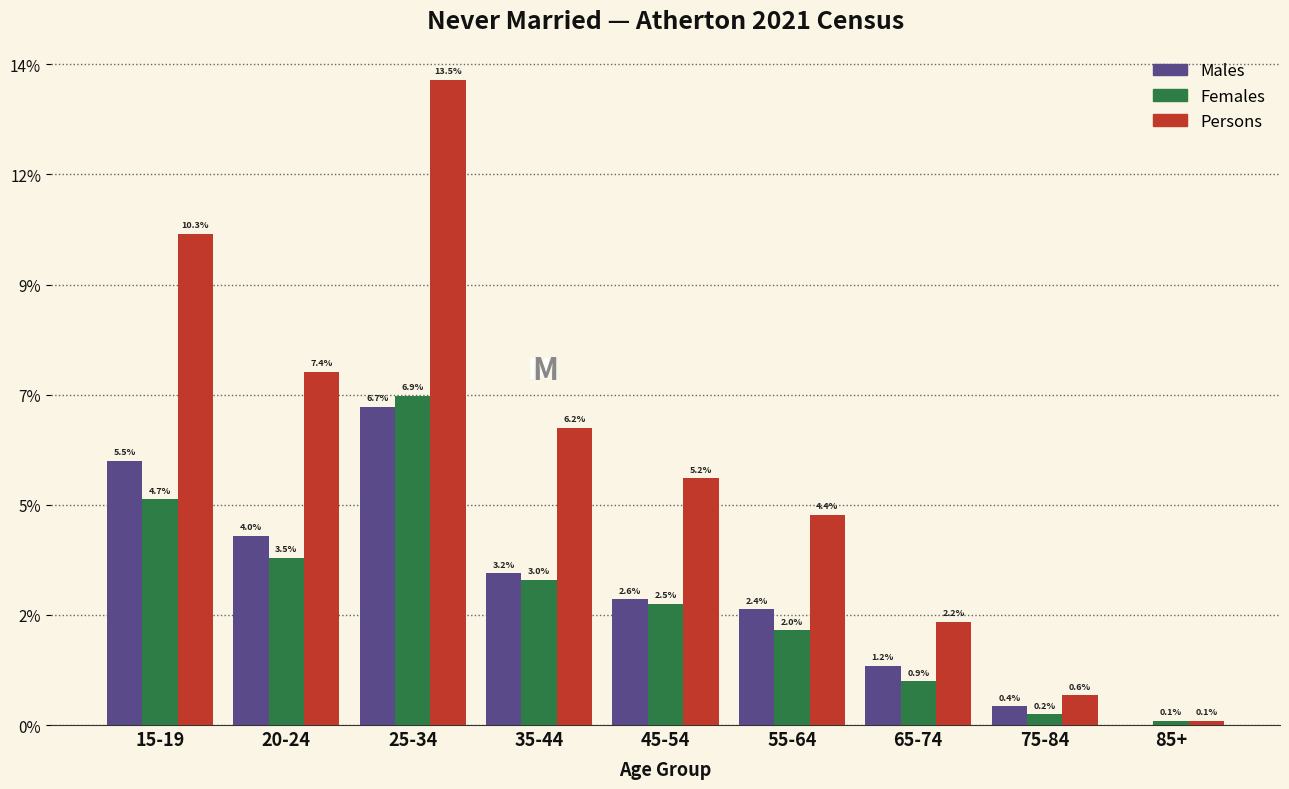

Are the bars grouped side by side (vs. stacked)?

Yes